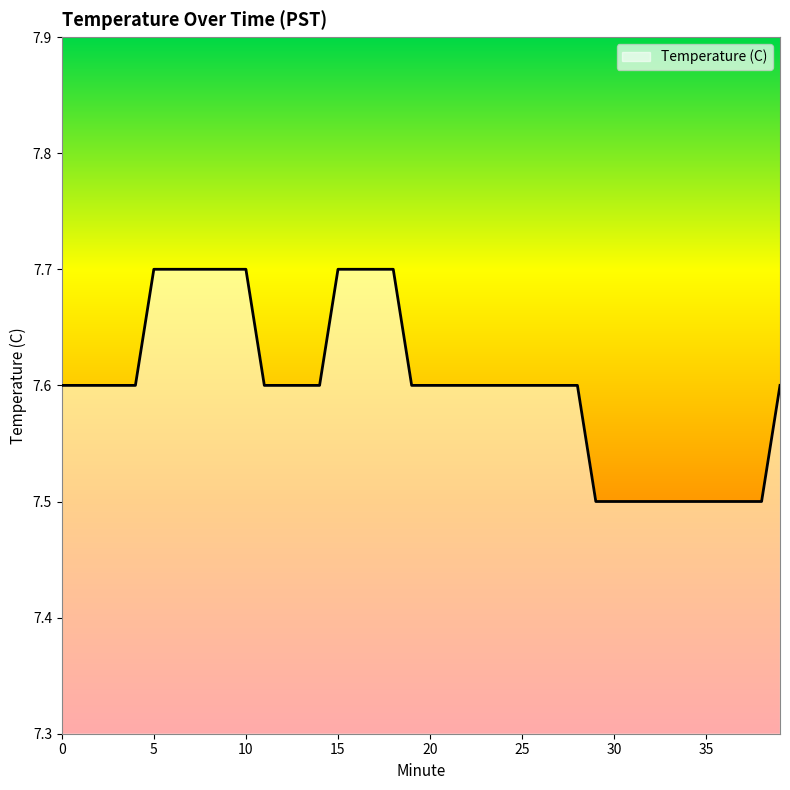

Reading left to right, extract all data points from this chart.

7.6	7.6	7.6	7.6	7.6	7.7	7.7	7.7	7.7	7.7	7.7	7.6	7.6	7.6	7.6	7.7	7.7	7.7	7.7	7.6	7.6	7.6	7.6	7.6	7.6	7.6	7.6	7.6	7.6	7.5	7.5	7.5	7.5	7.5	7.5	7.5	7.5	7.5	7.5	7.6